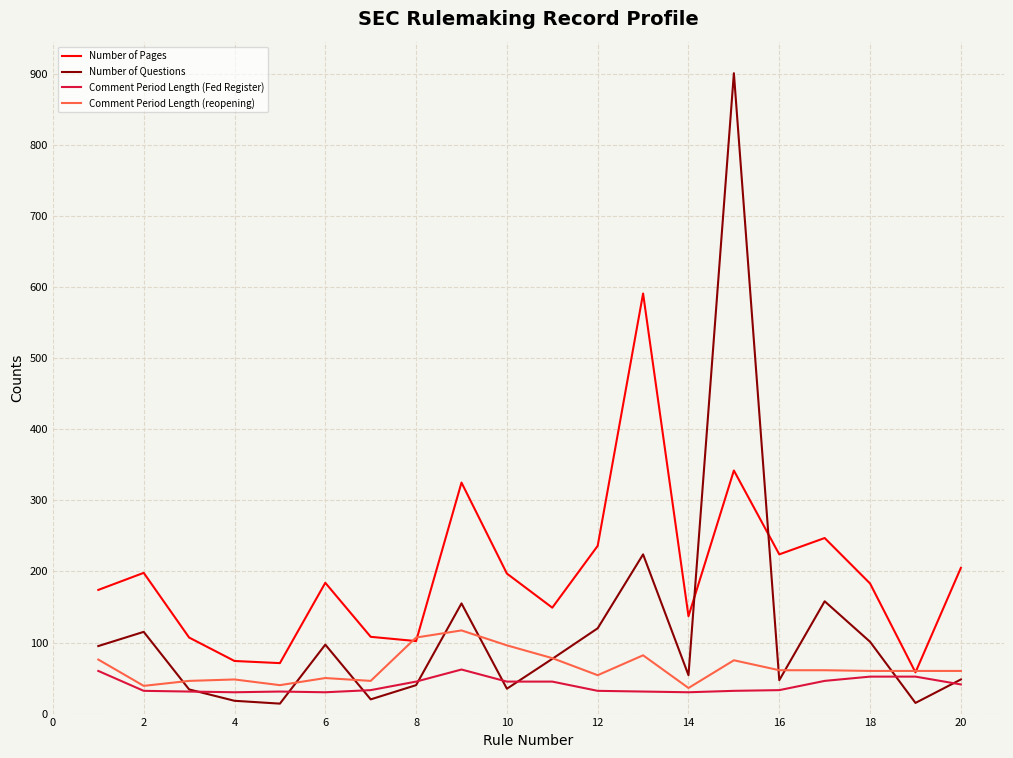

Which series has the largest total across all categories?

Number of Pages